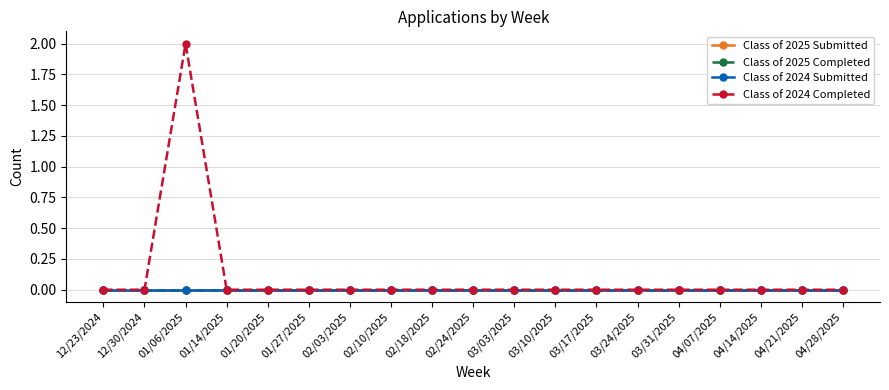

Is the value of Class of 2024 Submitted at 01/27/2025 greater than the value of Class of 2025 Completed at 03/31/2025?

No